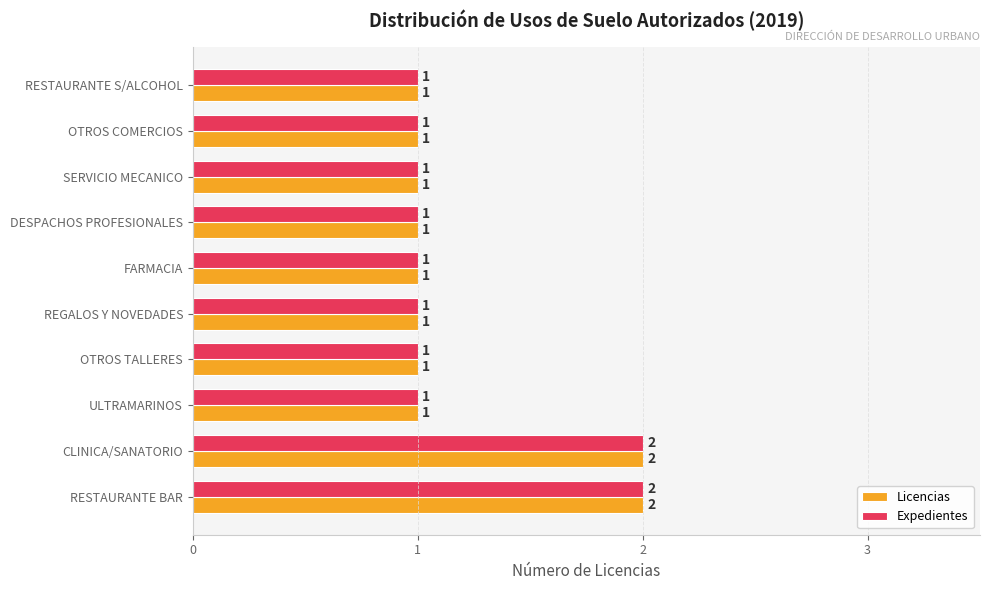

What is the greatest value displayed?

2